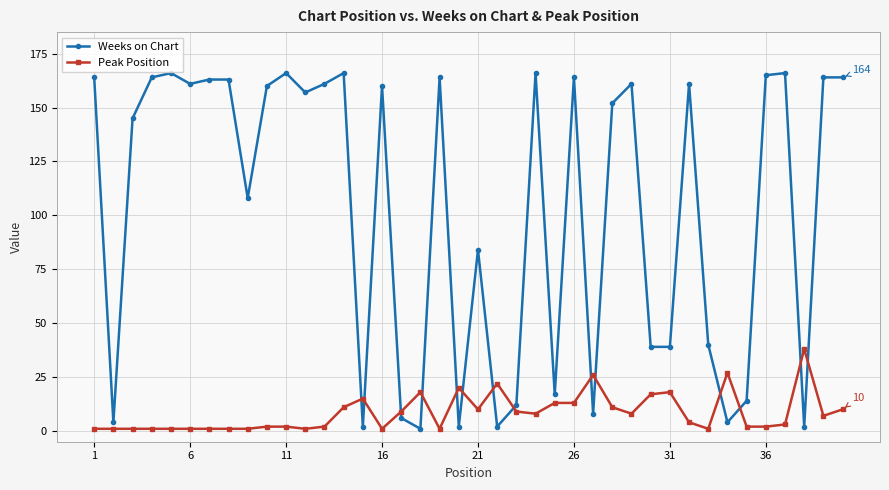

How many categories are shown in the chart?

40